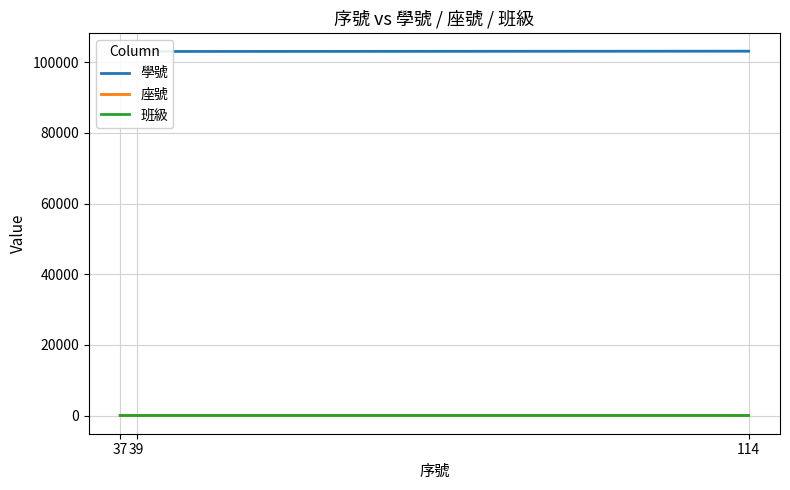

At 39, list the series in order from smallest to largest.

班級, 座號, 學號